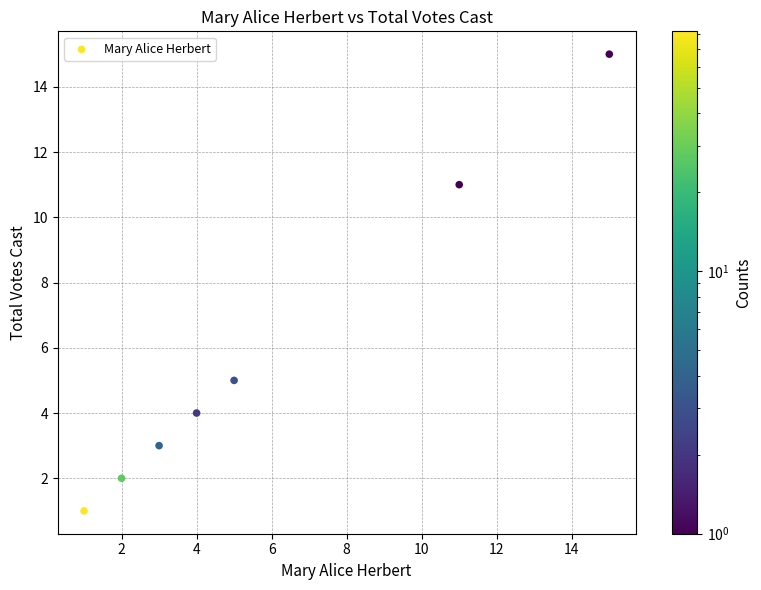

What is the average X value?

6